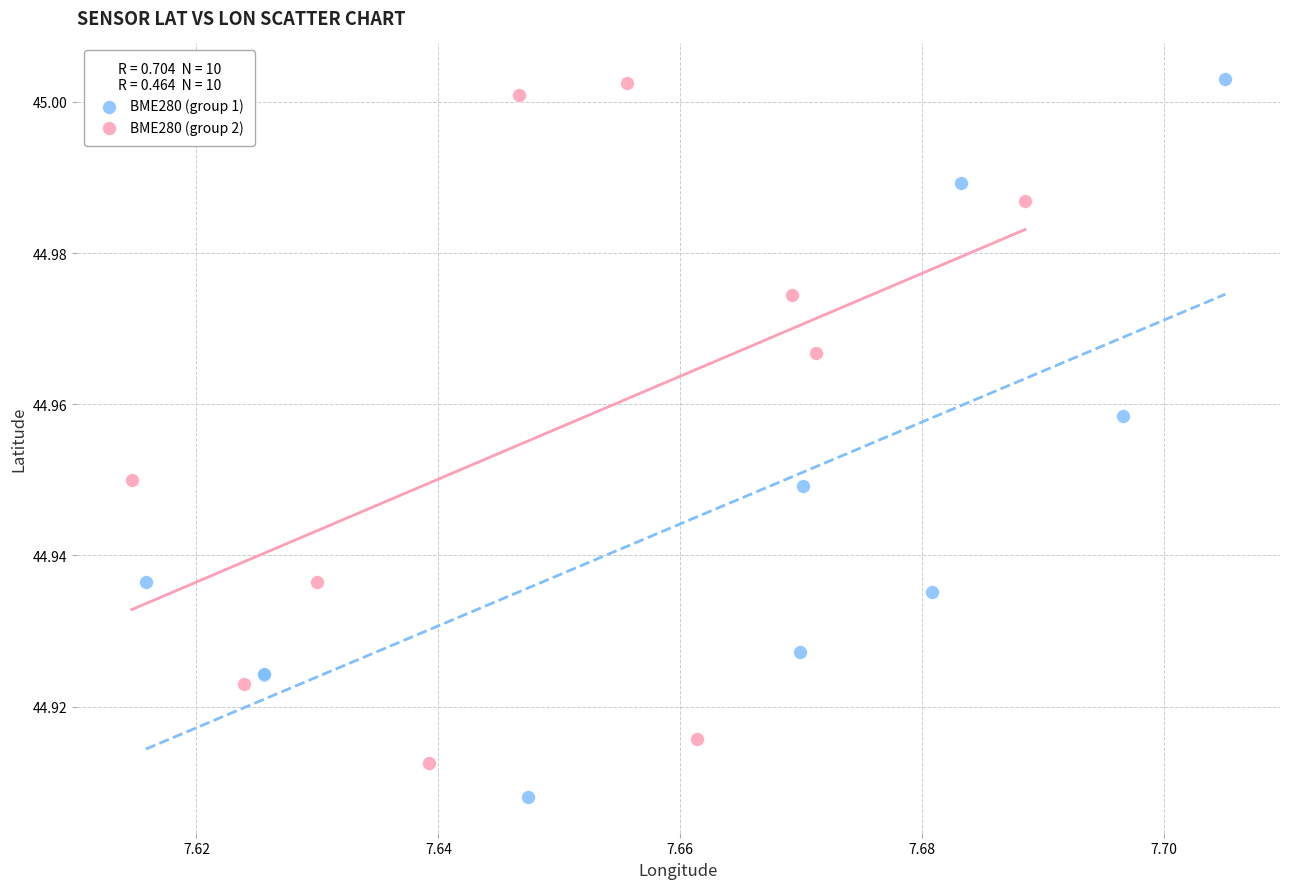

Which series contains the lowest Y value?

BME280 (group 1)